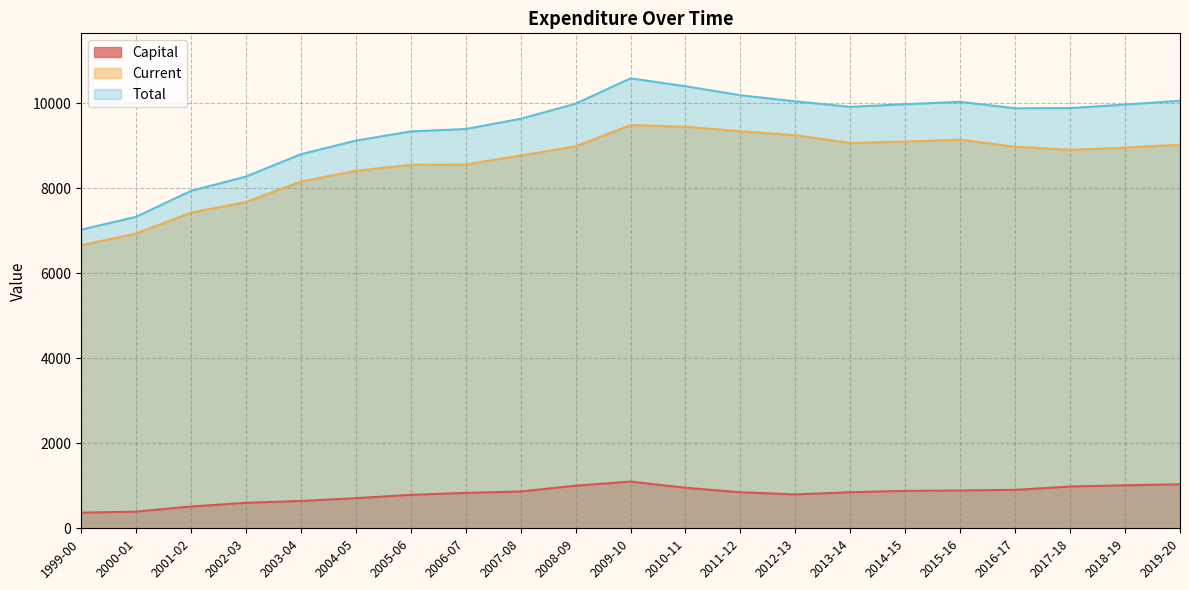

What is the difference between the second highest and second lowest values in the Total series?

3073.8